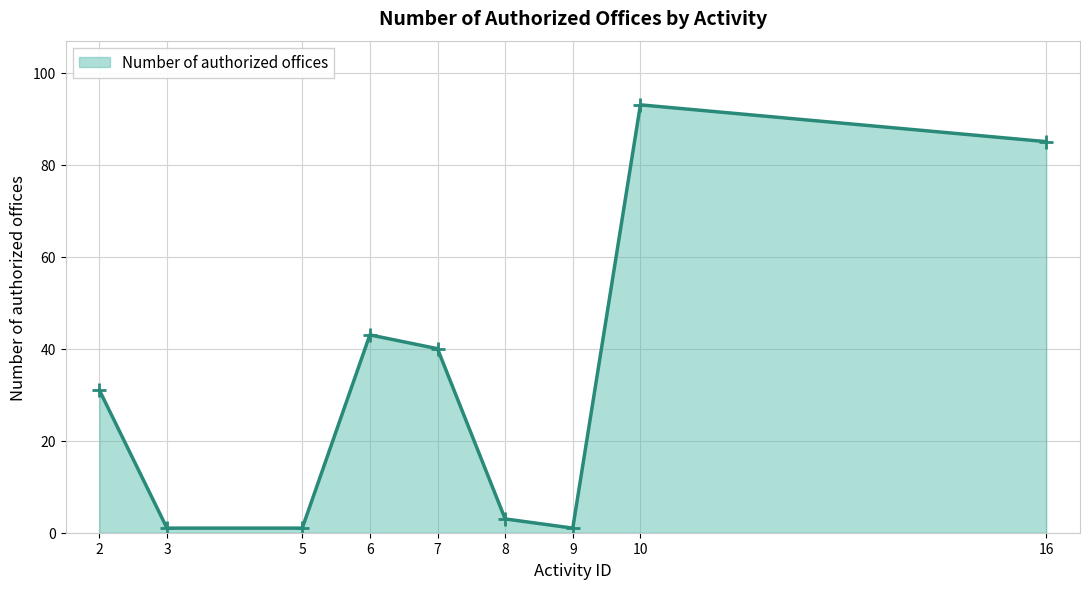

At which label is the value closest to 47?

6